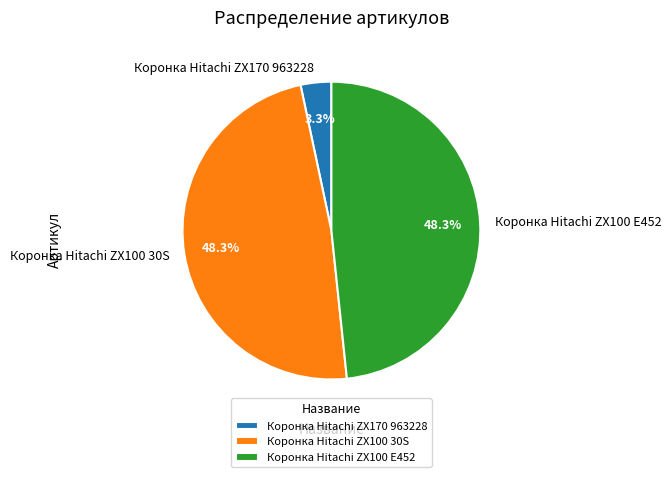

What is the smallest slice in the pie chart?

Коронка Hitachi ZX170 963228